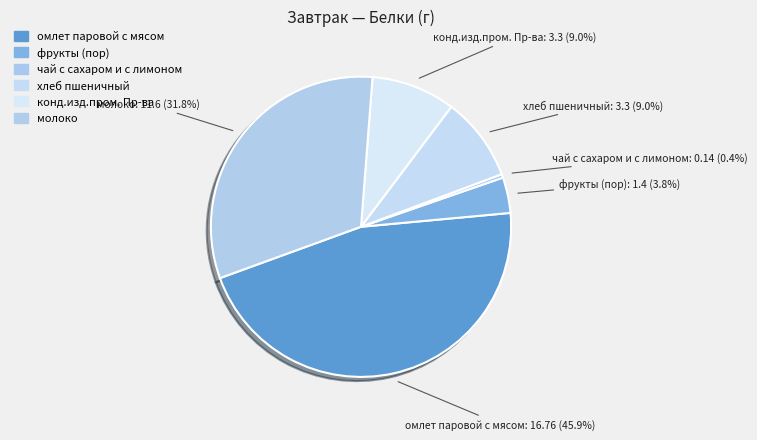

Which slice is the largest?

омлет паровой с мясом